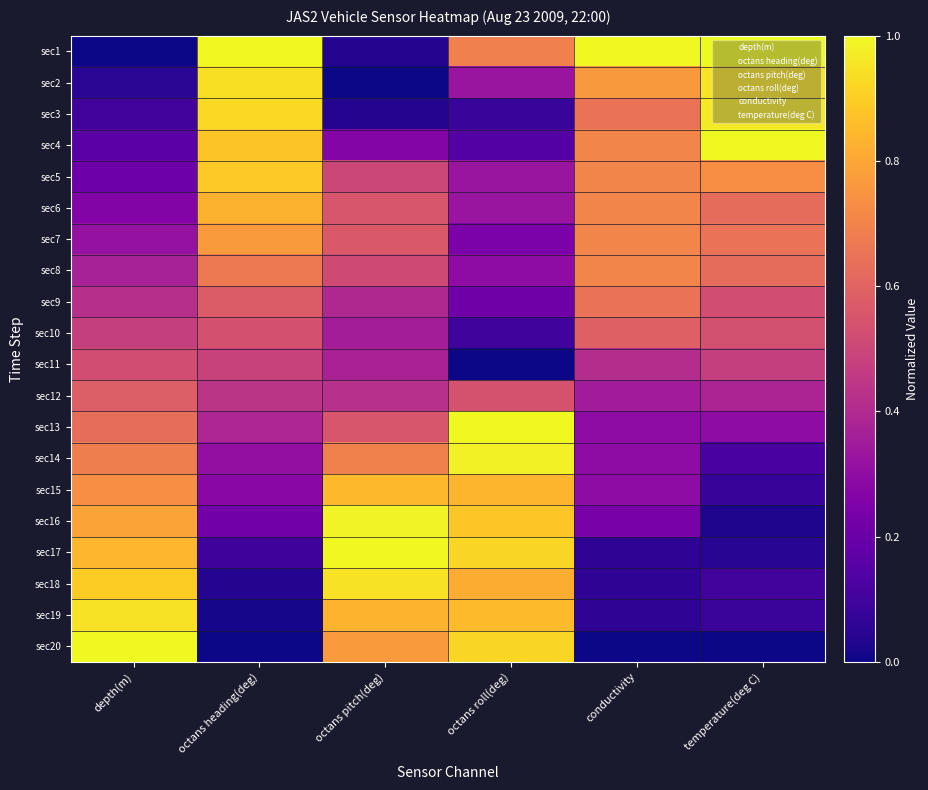

At which category does the chart reach its peak across all series?

octans heading(deg)